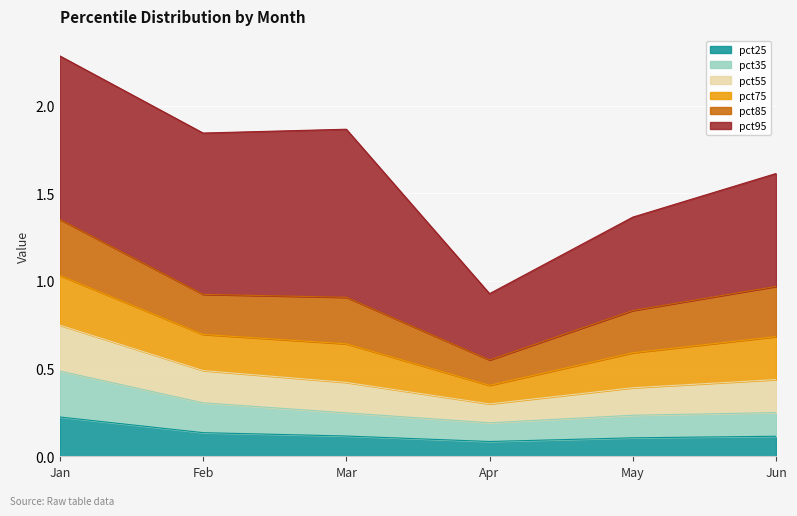

Rank the categories by pct55 value from highest to lowest.

Jan, Jun, Feb, Mar, May, Apr